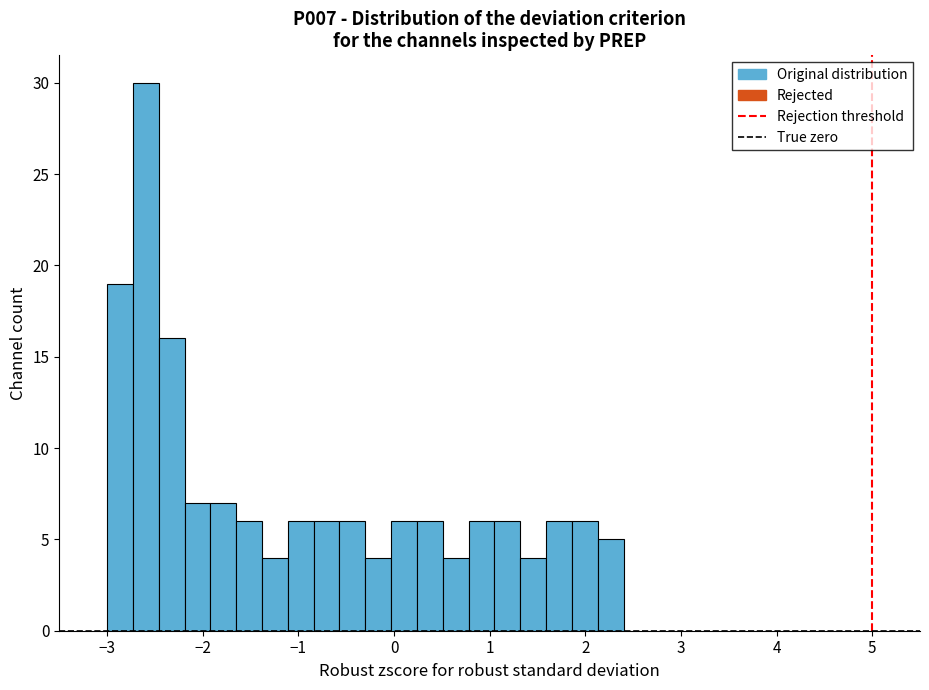

Read against the x-axis, roughly where is the centre of the tallest bar?

-2.6